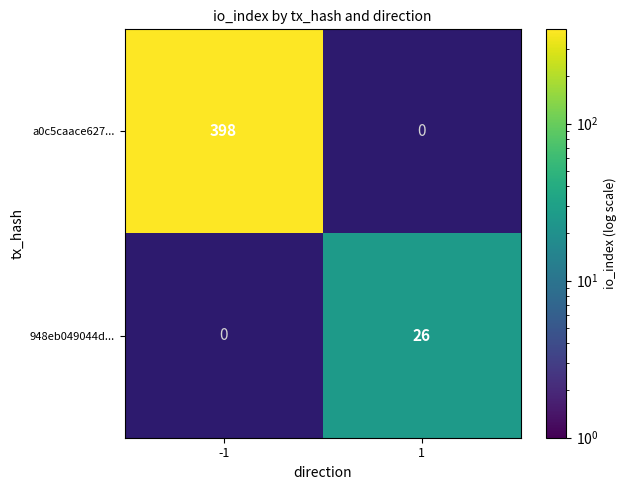

Count the number of categories in the chart.

2